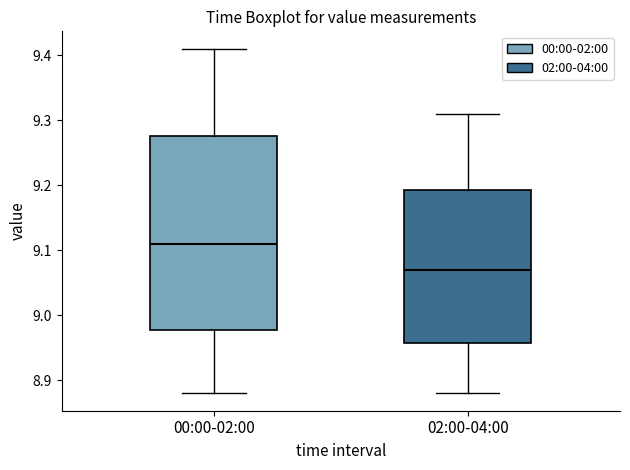

Where does the upper whisker of the box for 02:00-04:00 end on the y-axis? The values are not printed on the chart, so give them approximately, as read against the axis.

9.31